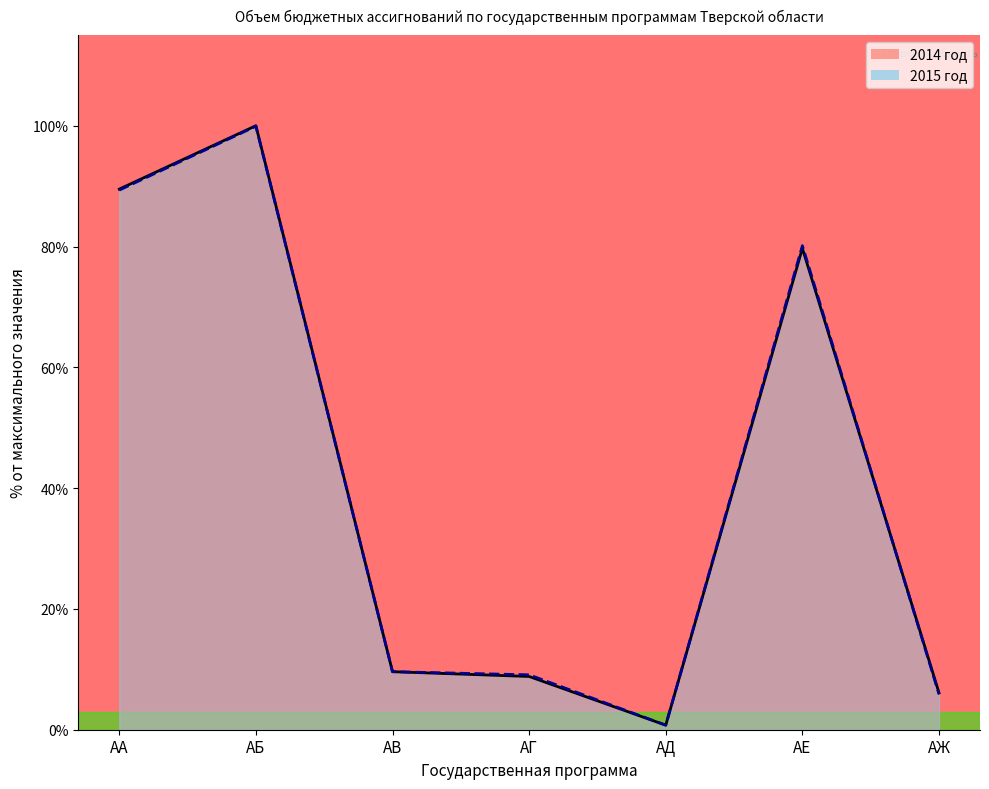

Which series has the largest range (max minus min)?

2014 год